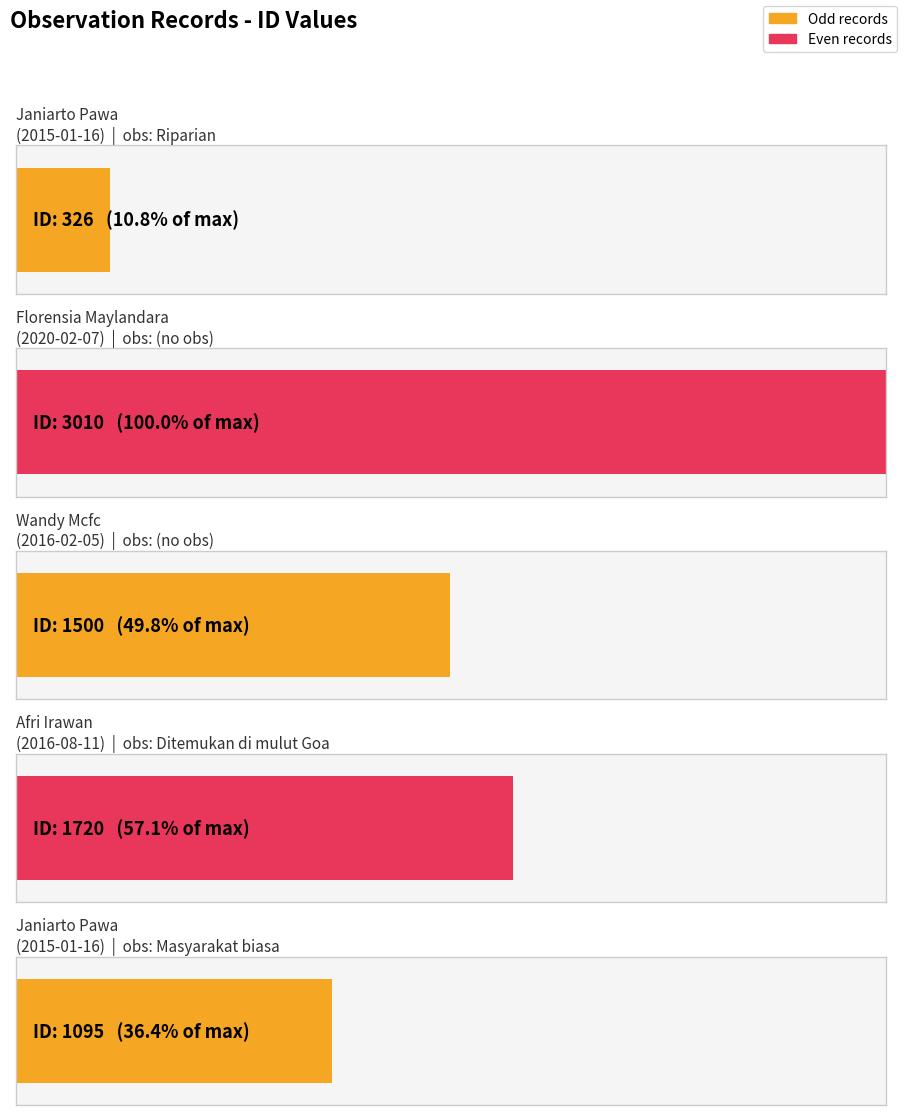

True or false: the data shows 1720 at Afri Irawan
(2016-08-11).

True